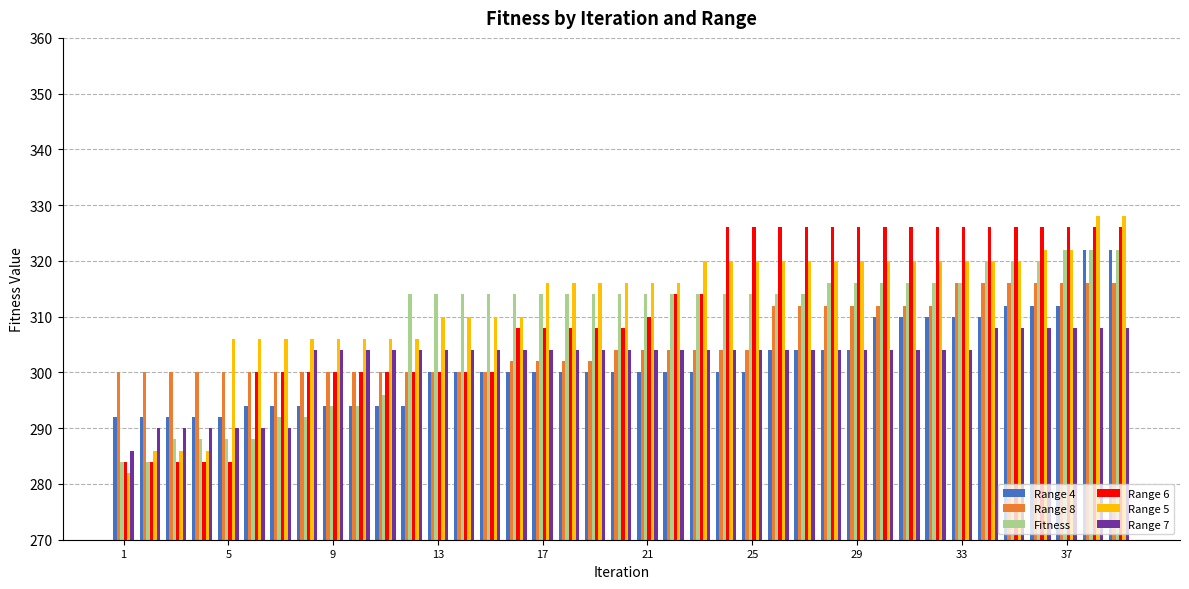

What is the difference between the maximum and second lowest values in the Range 7 series?

18